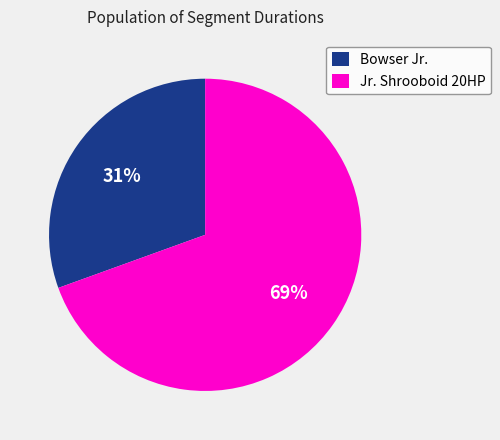

To the nearest percent, what is the combined percentage of Jr. Shrooboid 20HP and Bowser Jr.?

100%